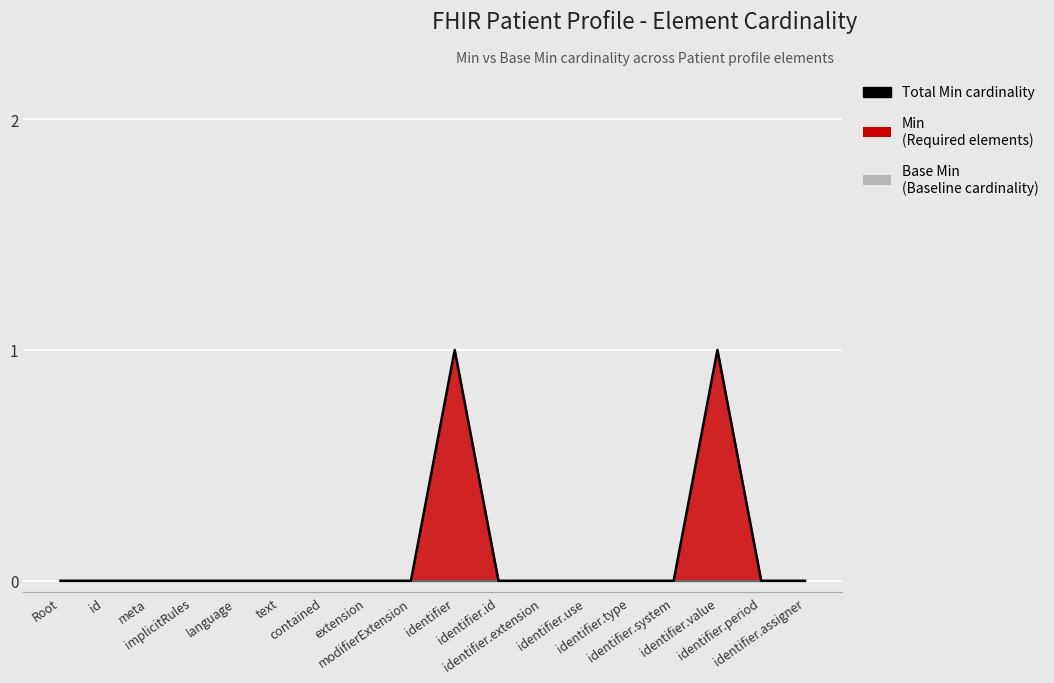

Reading left to right, what are all the values shown in this chart?

Root=0	id=0	meta=0	implicitRules=0	language=0	text=0	contained=0	extension=0	modifierExtension=0	identifier=1	identifier.id=0	identifier.extension=0	identifier.use=0	identifier.type=0	identifier.system=0	identifier.value=1	identifier.period=0	identifier.assigner=0